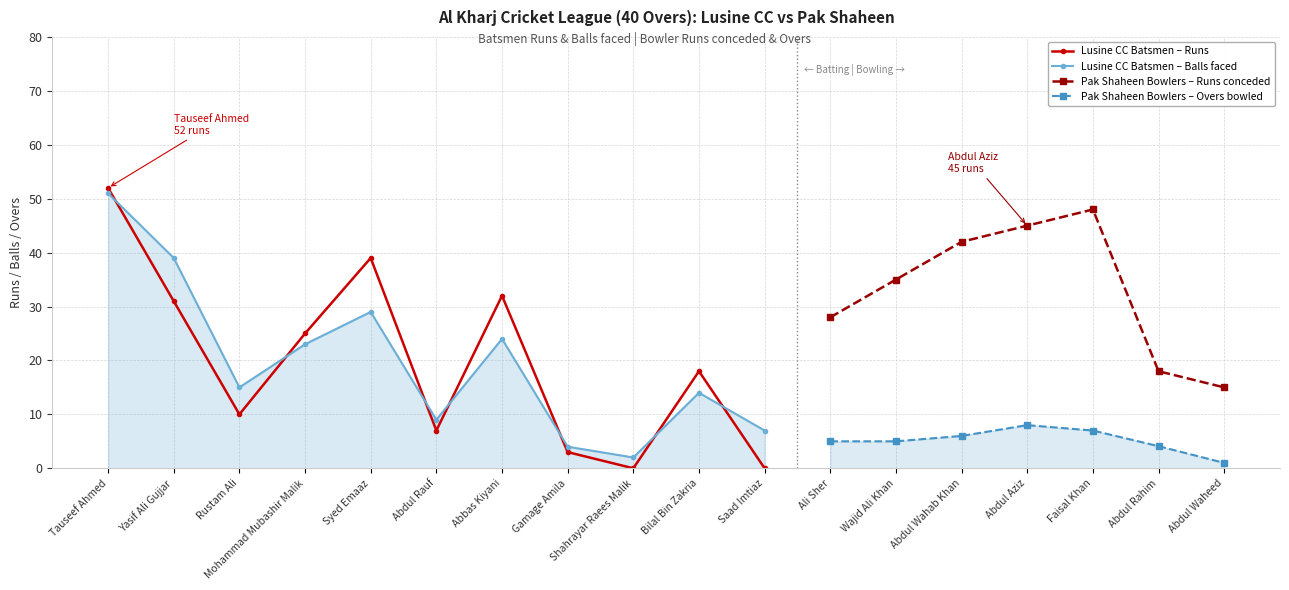

Does the chart display data point markers on the line(s)?

Yes